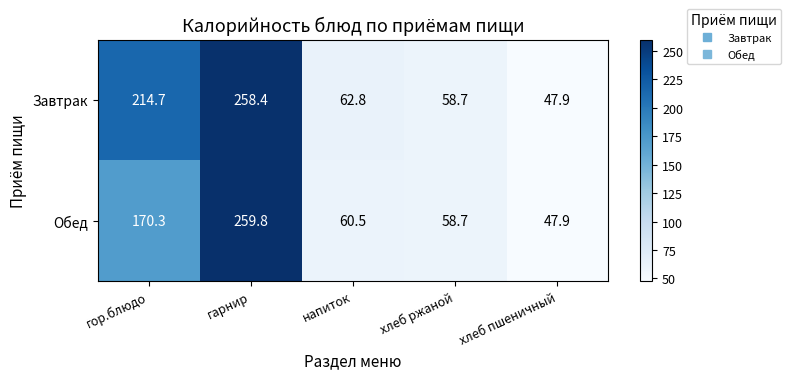

Where is Завтрак nearest to the value 153?

гор.блюдо